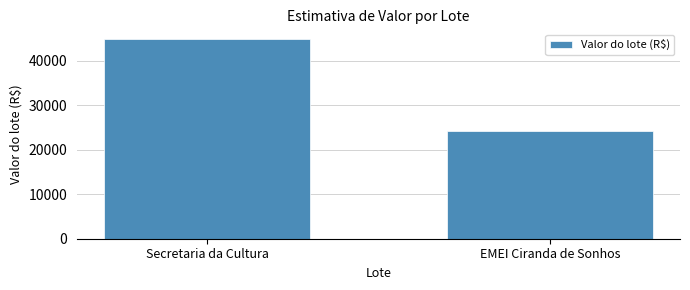

Reading right to left, transcribe all the data shown in this chart.

24304.0	44786.1